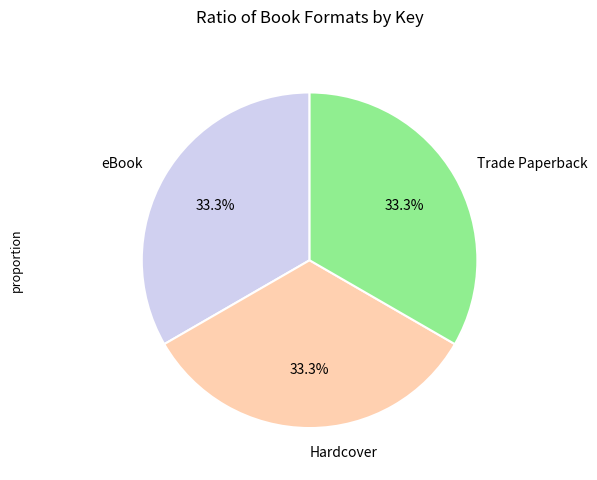

Is there any slice that represents more than half of the pie?

No